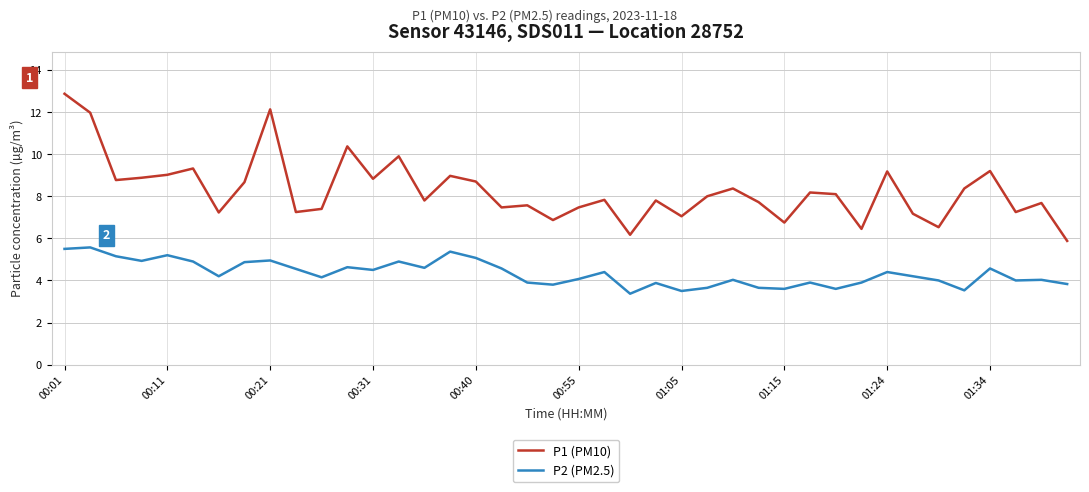

True or false: P2 (PM2.5) and P1 (PM10) cross at least once.

False